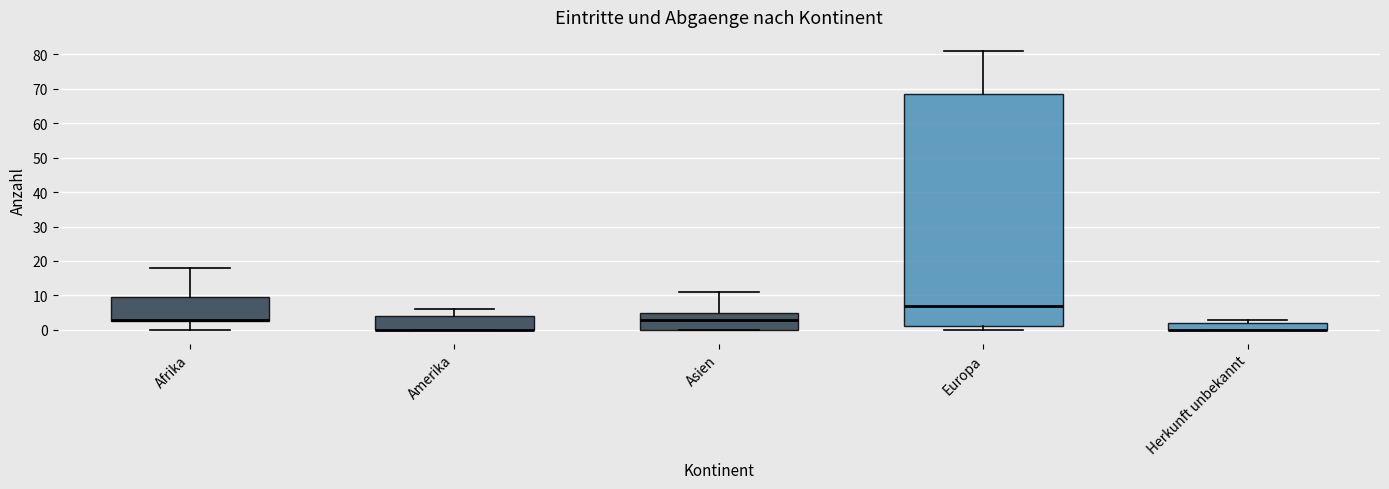

Reading left to right, transcribe this box plot: for each box, give where its median line is, the range the box spans, and where its two whiskers end, as read against the y-axis. The values are not printed on the chart, so give them approximately, as read against the axis.

Afrika: median 3 (just above the box's lower edge), box 3 to 10, whiskers 0 to 18
Amerika: median 0 (drawn on the box's lower edge), box 0 to 4, whiskers 0 to 6
Asien: median 3, box 0 to 5, whiskers 0 to 11
Europa: median 7, box 1 to 69, whiskers 0 to 81
Herkunft unbekannt: median 0 (drawn on the box's lower edge), box 0 to 2, whiskers 0 to 3